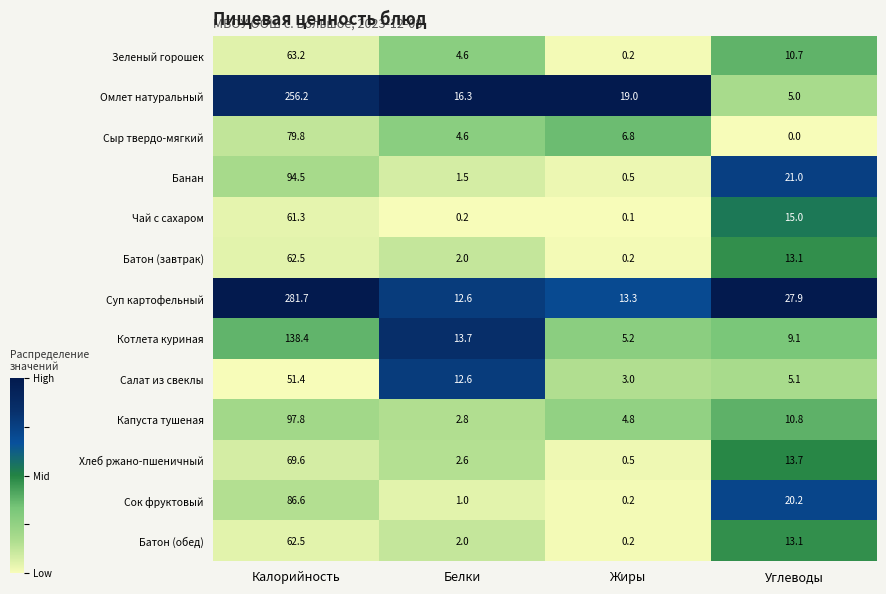

The Котлета куриная series shows 9.1 at Углеводы. True or false?

True